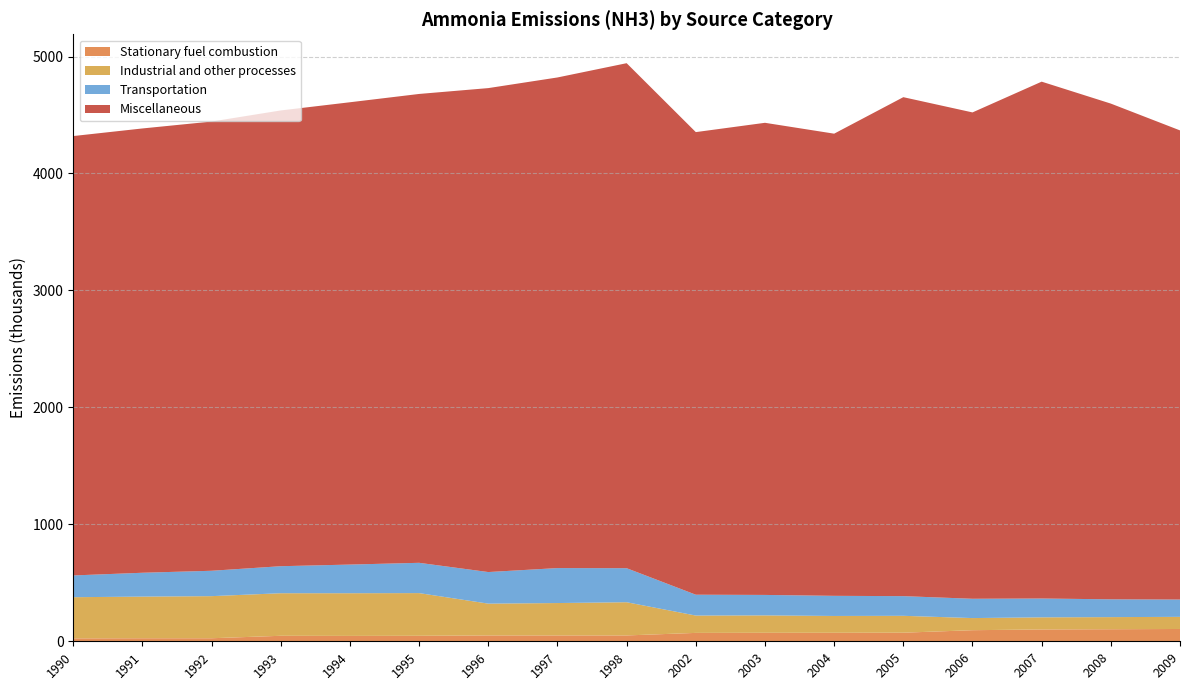

Reading left to right, list all the values displayed in this chart.

Stationary fuel combustion: 1990=25.0	1991=26.0	1992=26.0	1993=47.0	1994=46.0	1995=47.0	1996=50.0	1997=50.0	1998=50.0	2002=71.7	2003=72.6	2004=72.7	2005=73.5	2006=94.8	2007=101.2	2008=103.1	2009=105.2
Industrial and other processes: 1990=352.0	1991=356.0	1992=360.0	1993=364.0	1994=365.0	1995=365.0	1996=272.0	1997=277.0	1998=284.0	2002=148.3	2003=148.9	2004=143.9	2005=144.4	2006=103.7	2007=103.6	2008=103.6	2009=103.8
Transportation: 1990=186.0	1991=204.0	1992=217.0	1993=231.0	1994=245.0	1995=259.0	1996=270.0	1997=299.0	1998=291.0	2002=178.2	2003=175.0	2004=172.1	2005=168.2	2006=165.0	2007=161.0	2008=152.2	2009=148.0
Miscellaneous: 1990=3757.0	1991=3799.0	1992=3841.0	1993=3897.0	1994=3953.0	1995=4009.0	1996=4138.0	1997=4195.0	1998=4318.0	2002=3955.4	2003=4036.9	2004=3951.7	2005=4266.4	2006=4158.5	2007=4419.3	2008=4238.7	2009=4011.4